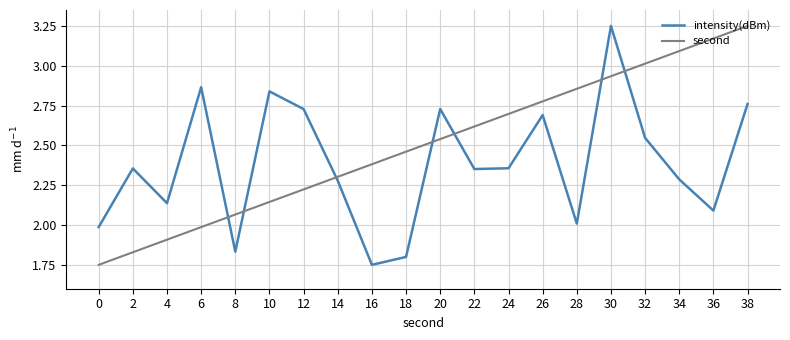

At how many categories does at least one series exceed 1?

20